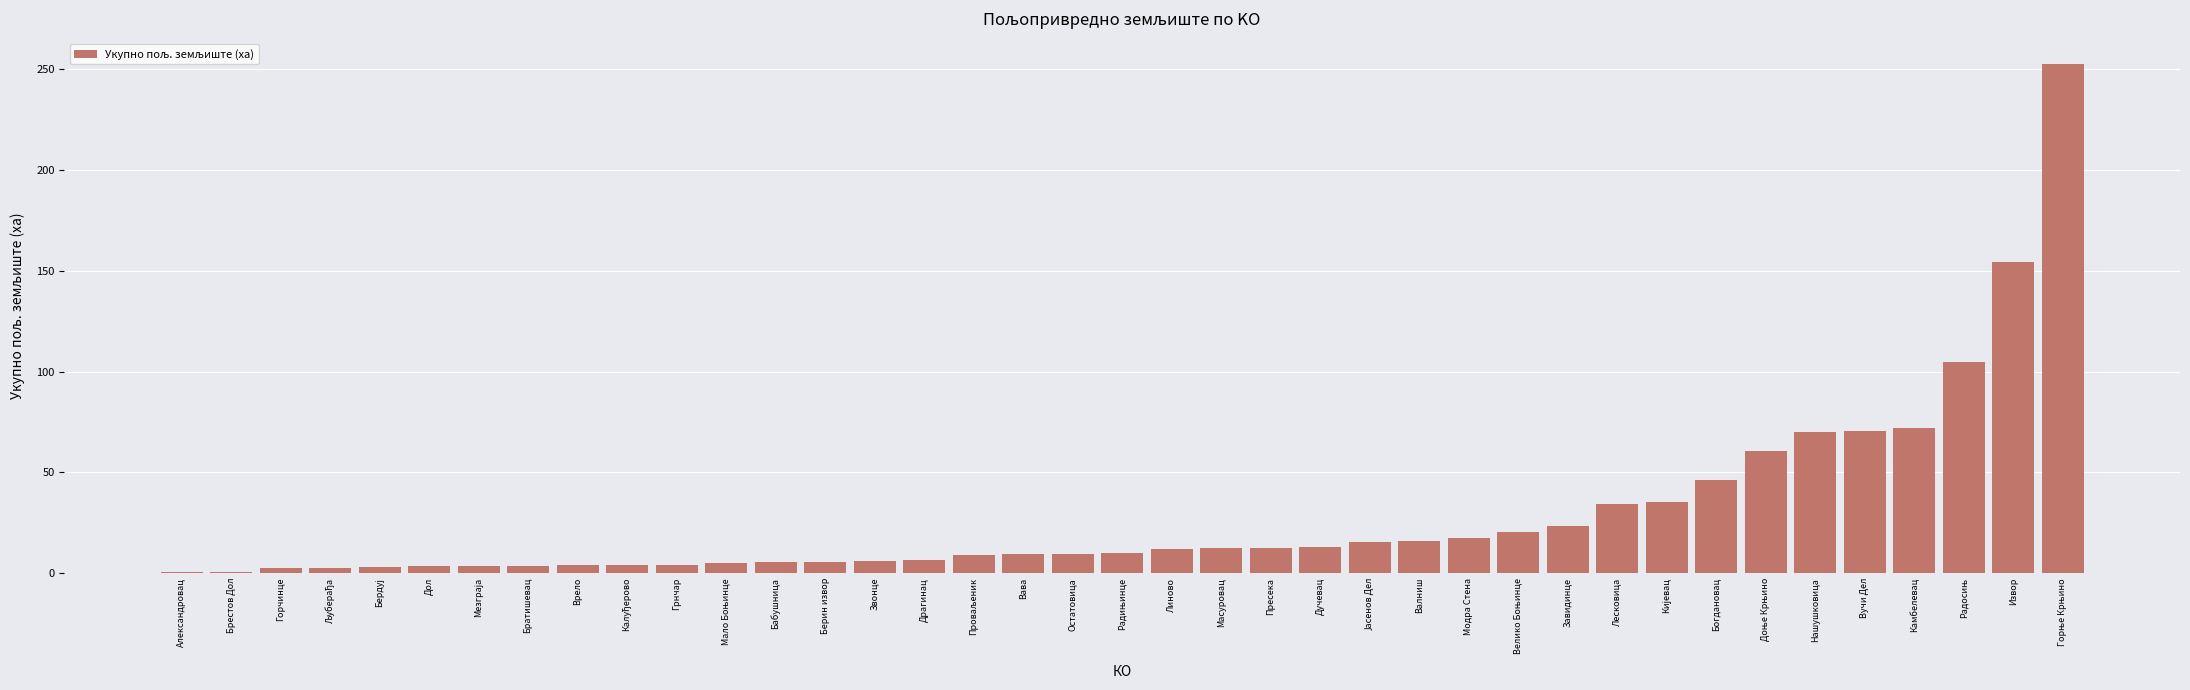

What value does the data have at Лесковица?

34.1